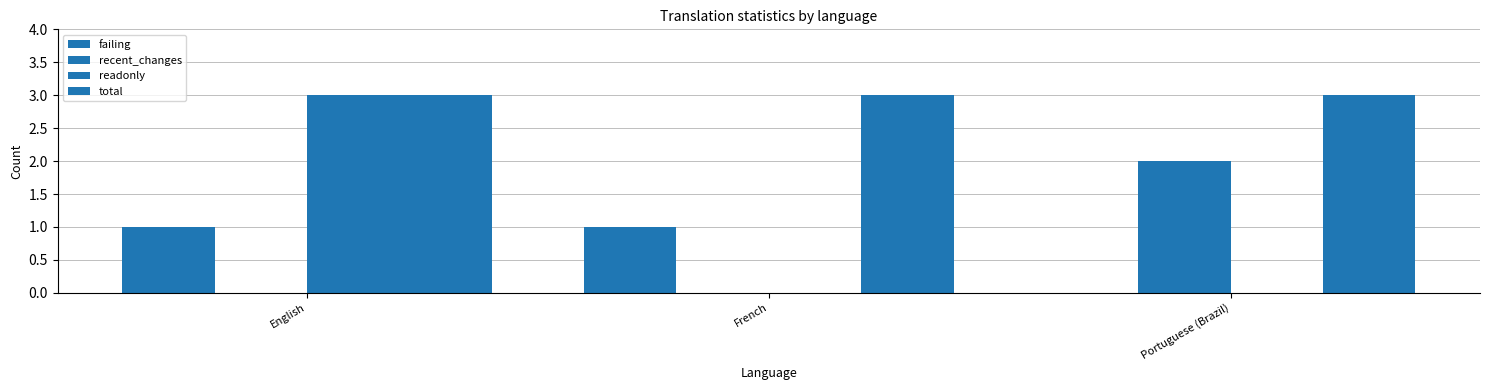

How many groups of bars are there?

3